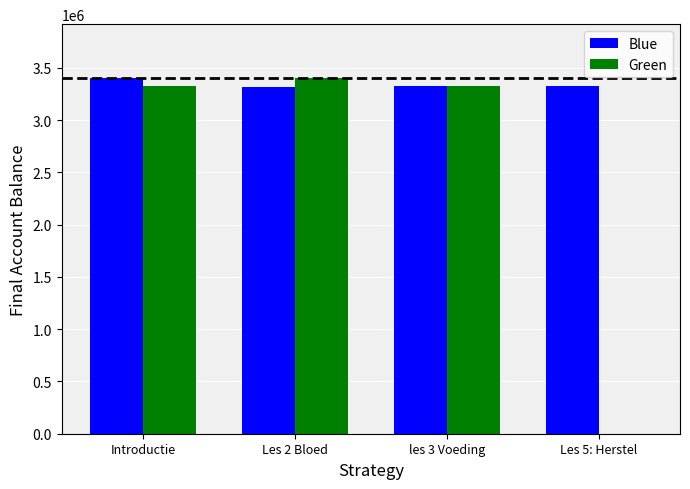

At which label does Blue reach its peak?

Introductie